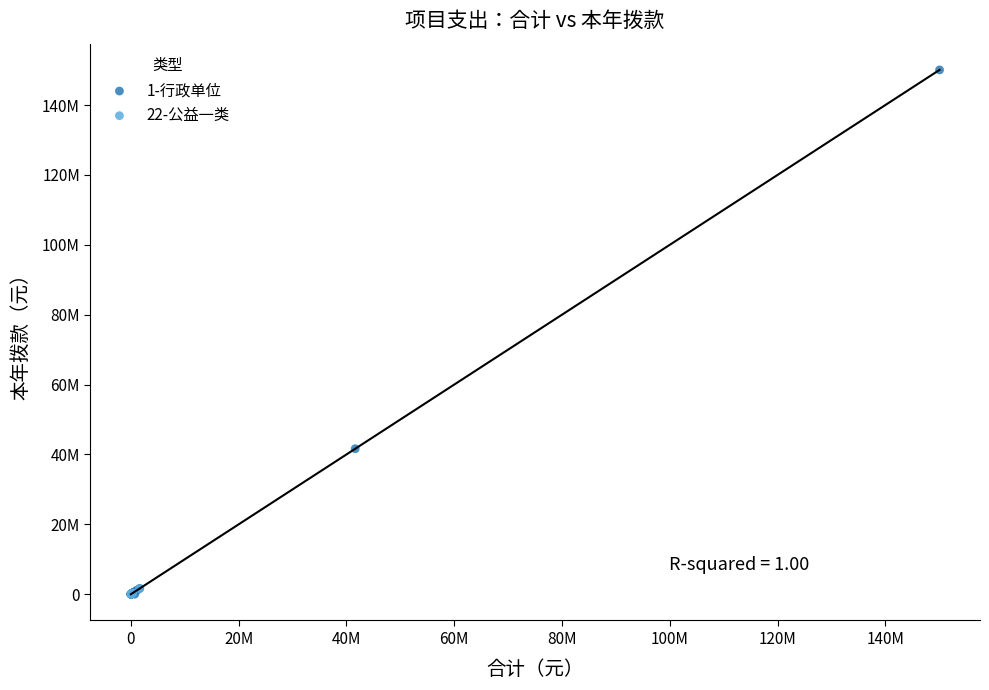

What are all the series names shown in the legend?

1-行政单位, 22-公益一类